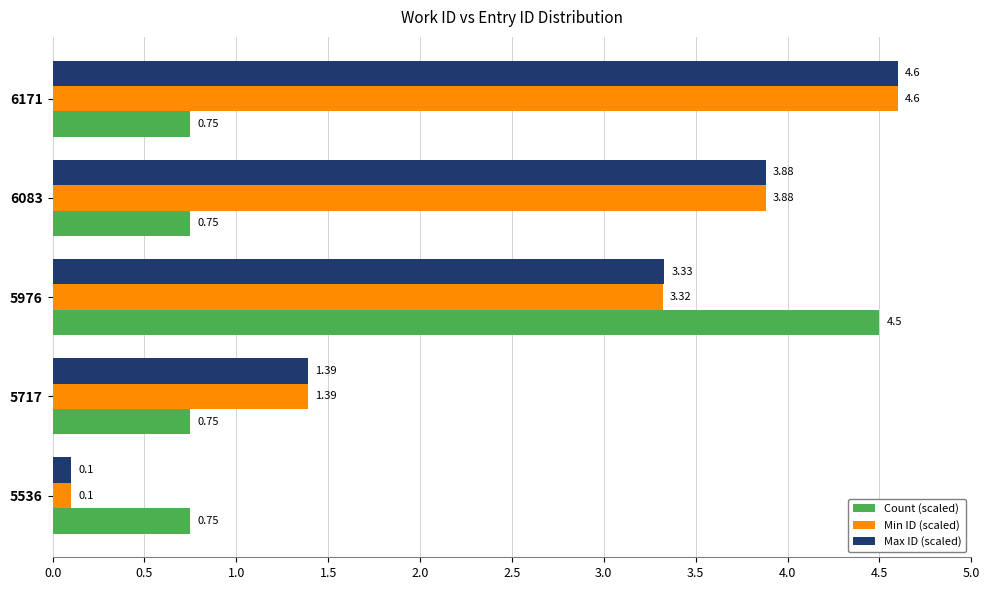

What is the spread (max minus min) of values at 6083?

3.1